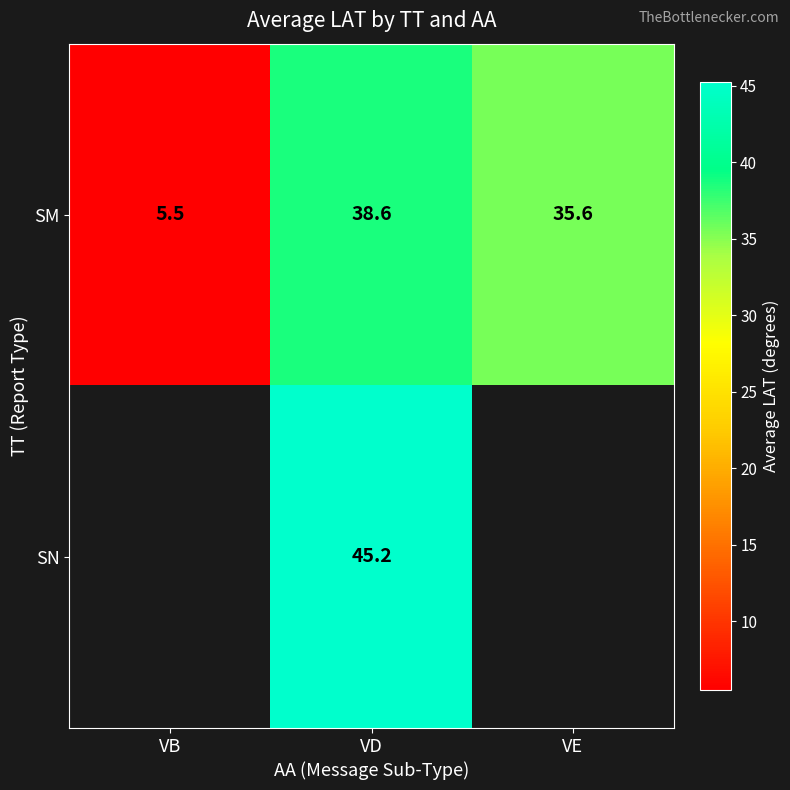

Count the number of data series in this chart.

2